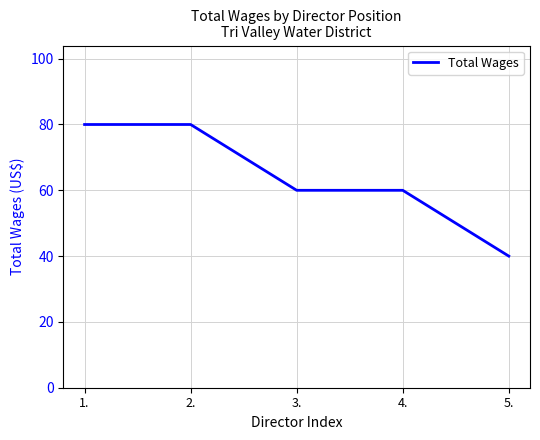

What position from the right is 3.?

3